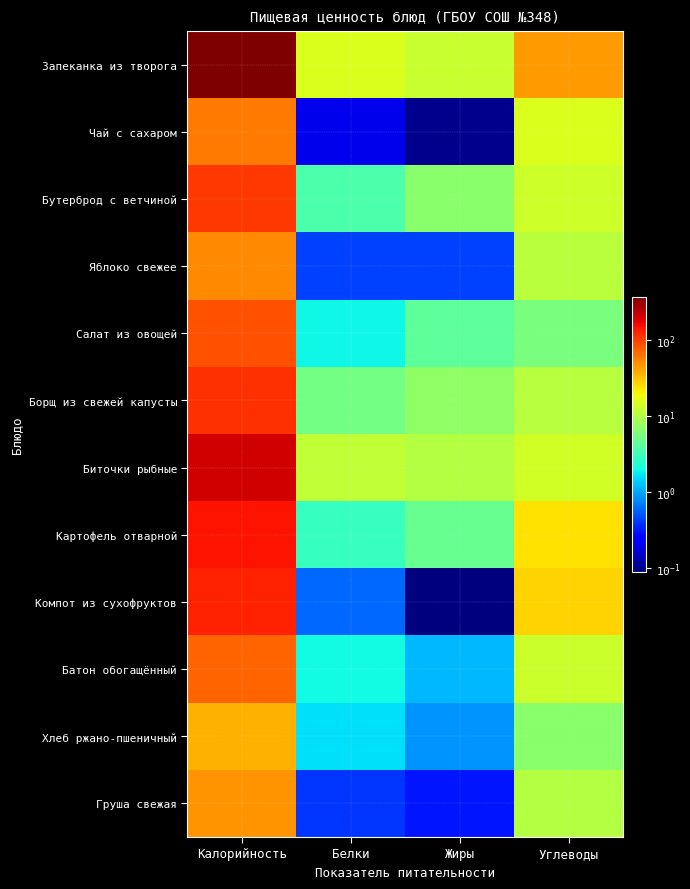

Reading left to right, transcribe all the data shown in this chart.

Запеканка из творога: Калорийность=370.9	Белки=15.2	Жиры=12.4	Углеводы=43.9
Чай с сахаром: Калорийность=60.0	Белки=0.2	Жиры=0.1	Углеводы=15.0
Бутерброд с ветчиной: Калорийность=105.1	Белки=3.6	Жиры=6.8	Углеводы=13.4
Яблоко свежее: Калорийность=51.7	Белки=0.4	Жиры=0.4	Углеводы=10.8
Салат из овощей: Калорийность=85.8	Белки=1.9	Жиры=4.2	Углеводы=5.6
Борщ из свежей капусты: Калорийность=114.8	Белки=5.3	Жиры=7.0	Углеводы=10.7
Биточки рыбные: Калорийность=203.4	Белки=11.7	Жиры=10.3	Углеводы=13.5
Картофель отварной: Калорийность=148.0	Белки=2.9	Жиры=4.7	Углеводы=23.5
Компот из сухофруктов: Калорийность=131.0	Белки=0.6	Жиры=0.1	Углеводы=26.7
Батон обогащённый: Калорийность=71.9	Белки=2.0	Жиры=1.2	Углеводы=13.0
Хлеб ржано-пшеничный: Калорийность=36.0	Белки=1.6	Жиры=0.8	Углеводы=6.7
Груша свежая: Калорийность=47.0	Белки=0.4	Жиры=0.3	Углеводы=10.3